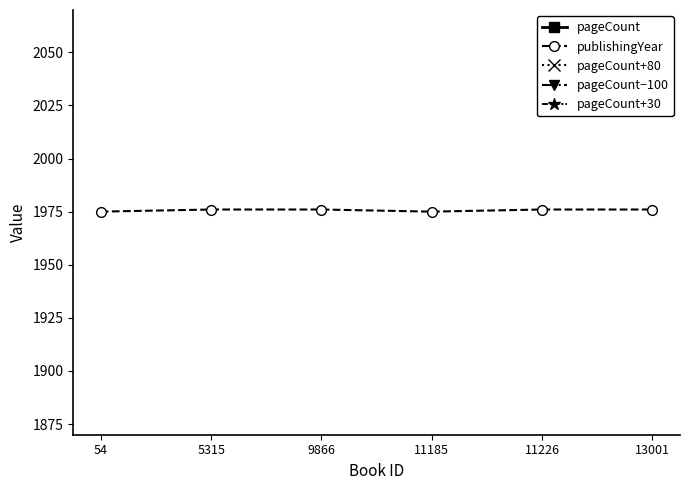

Is it true that publishingYear equals 3400 at 11226?

False